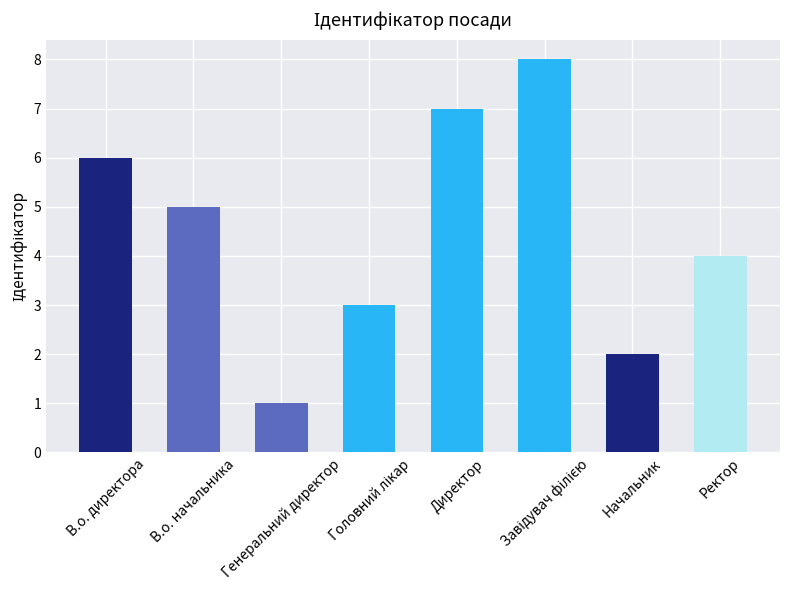

Between В.о. директора and В.о. начальника, which is larger?

В.о. директора